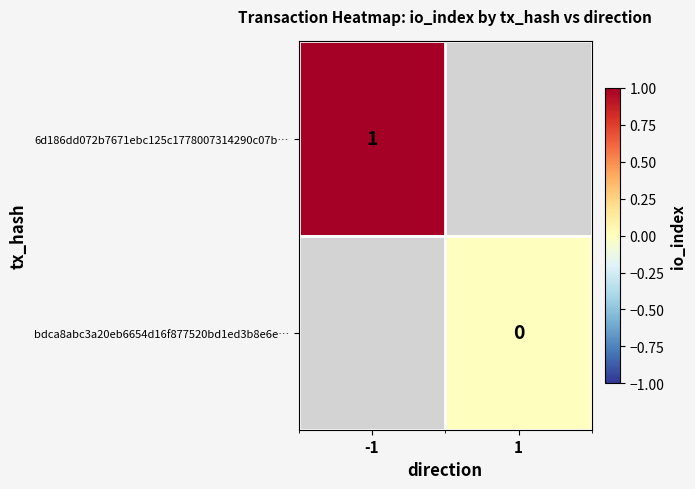

The 6d186dd072b7671ebc125c1778007314290c07b… series shows 2 at -1. True or false?

False